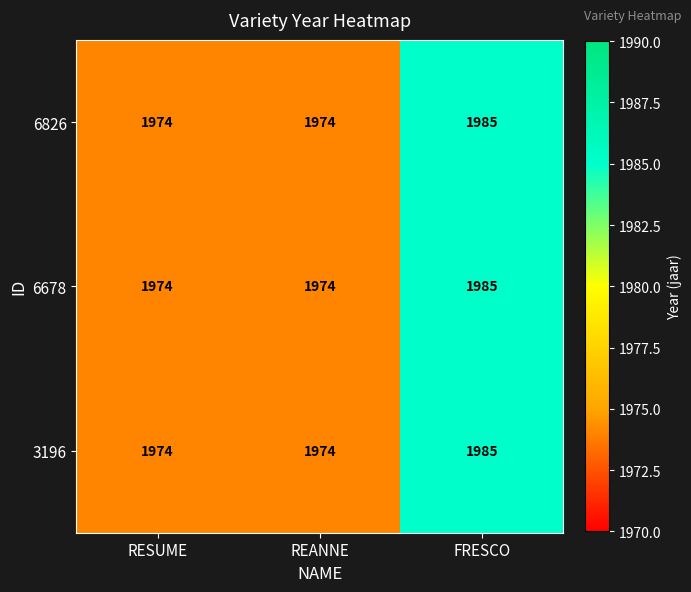

At which category is the sum across all series the highest?

FRESCO